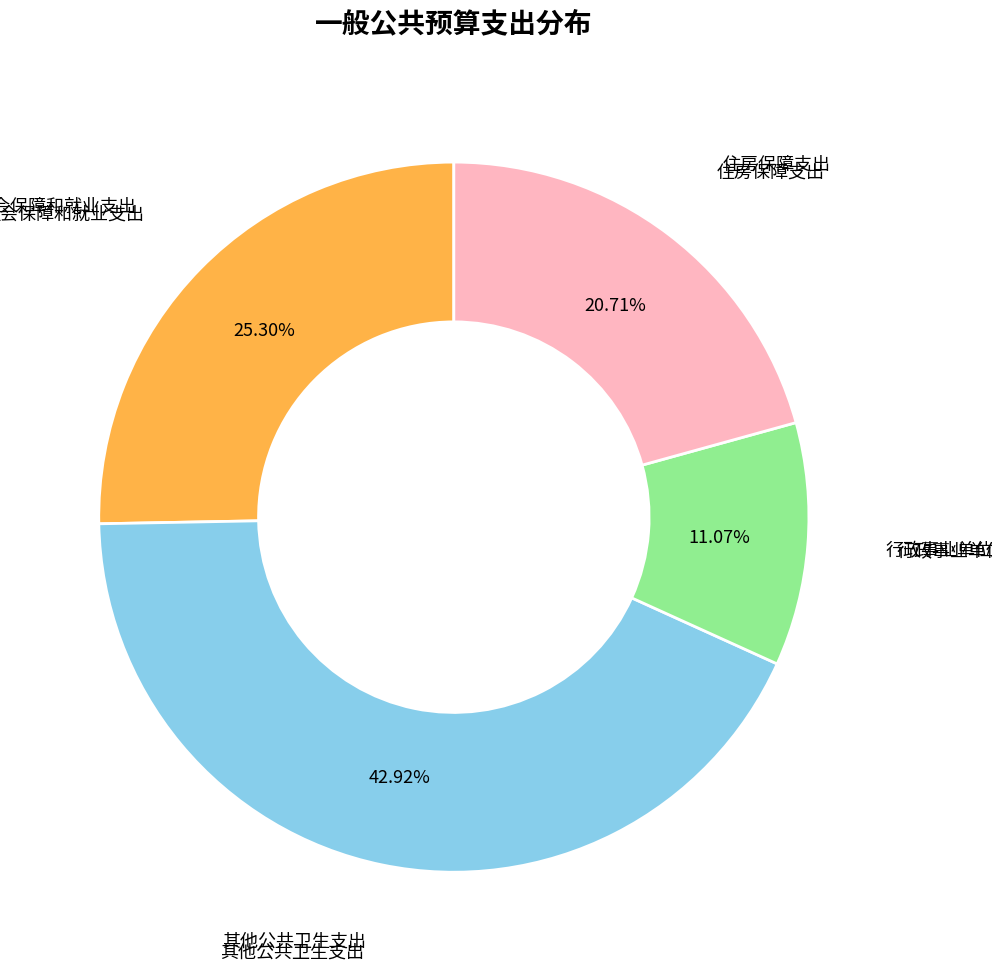

How many slices are in this pie chart?

4